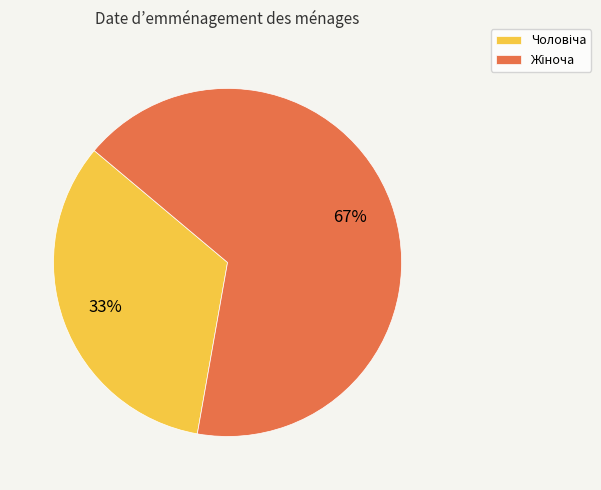

How many segments does this pie chart have?

2